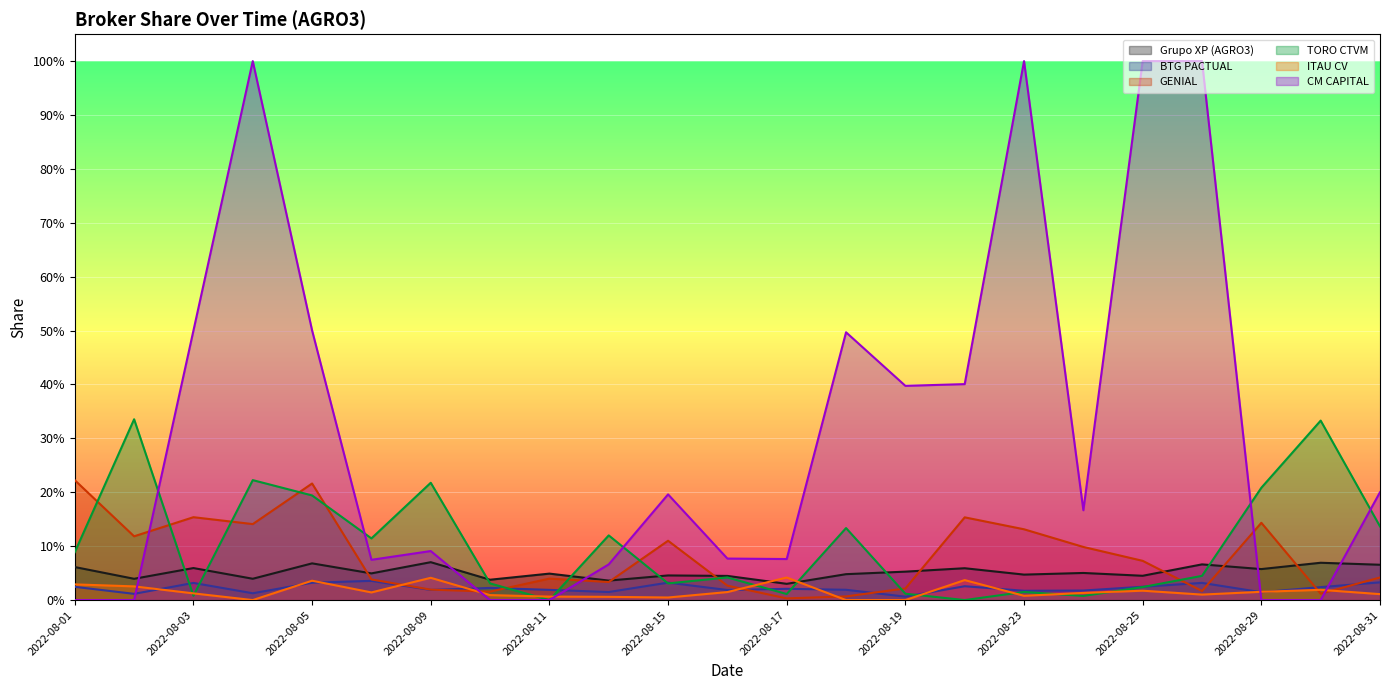

Reading left to right, extract all data points from this chart.

Grupo XP (AGRO3): 2022-08-01=0.1	2022-08-02=0.0	2022-08-03=0.1	2022-08-04=0.0	2022-08-05=0.1	2022-08-08=0.0	2022-08-09=0.1	2022-08-10=0.0	2022-08-11=0.0	2022-08-12=0.0	2022-08-15=0.0	2022-08-16=0.0	2022-08-17=0.0	2022-08-18=0.0	2022-08-19=0.1	2022-08-22=0.1	2022-08-23=0.0	2022-08-24=0.1	2022-08-25=0.0	2022-08-26=0.1	2022-08-29=0.1	2022-08-30=0.1	2022-08-31=0.1
BTG PACTUAL: 2022-08-01=0.0	2022-08-02=0.0	2022-08-03=0.0	2022-08-04=0.0	2022-08-05=0.0	2022-08-08=0.0	2022-08-09=0.0	2022-08-10=0.0	2022-08-11=0.0	2022-08-12=0.0	2022-08-15=0.0	2022-08-16=0.0	2022-08-17=0.0	2022-08-18=0.0	2022-08-19=0.0	2022-08-22=0.0	2022-08-23=0.0	2022-08-24=0.0	2022-08-25=0.0	2022-08-26=0.0	2022-08-29=0.0	2022-08-30=0.0	2022-08-31=0.0
GENIAL: 2022-08-01=0.2	2022-08-02=0.1	2022-08-03=0.2	2022-08-04=0.1	2022-08-05=0.2	2022-08-08=0.0	2022-08-09=0.0	2022-08-10=0.0	2022-08-11=0.0	2022-08-12=0.0	2022-08-15=0.1	2022-08-16=0.0	2022-08-17=0.0	2022-08-18=0.0	2022-08-19=0.0	2022-08-22=0.2	2022-08-23=0.1	2022-08-24=0.1	2022-08-25=0.1	2022-08-26=0.0	2022-08-29=0.1	2022-08-30=0.0	2022-08-31=0.0
TORO CTVM: 2022-08-01=0.1	2022-08-02=0.3	2022-08-03=0.0	2022-08-04=0.2	2022-08-05=0.2	2022-08-08=0.1	2022-08-09=0.2	2022-08-10=0.0	2022-08-11=0.0	2022-08-12=0.1	2022-08-15=0.0	2022-08-16=0.0	2022-08-17=0.0	2022-08-18=0.1	2022-08-19=0.0	2022-08-22=0.0	2022-08-23=0.0	2022-08-24=0.0	2022-08-25=0.0	2022-08-26=0.0	2022-08-29=0.2	2022-08-30=0.3	2022-08-31=0.1
ITAU CV: 2022-08-01=0.0	2022-08-02=0.0	2022-08-03=0.0	2022-08-04=0.0	2022-08-05=0.0	2022-08-08=0.0	2022-08-09=0.0	2022-08-10=0.0	2022-08-11=0.0	2022-08-12=0.0	2022-08-15=0.0	2022-08-16=0.0	2022-08-17=0.0	2022-08-18=0.0	2022-08-19=0.0	2022-08-22=0.0	2022-08-23=0.0	2022-08-24=0.0	2022-08-25=0.0	2022-08-26=0.0	2022-08-29=0.0	2022-08-30=0.0	2022-08-31=0.0
CM CAPITAL: 2022-08-01=0.0	2022-08-02=0.0	2022-08-03=0.5	2022-08-04=1.0	2022-08-05=0.5	2022-08-08=0.1	2022-08-09=0.1	2022-08-10=0.0	2022-08-11=0.0	2022-08-12=0.1	2022-08-15=0.2	2022-08-16=0.1	2022-08-17=0.1	2022-08-18=0.5	2022-08-19=0.4	2022-08-22=0.4	2022-08-23=1.0	2022-08-24=0.2	2022-08-25=1.0	2022-08-26=1.0	2022-08-29=0.0	2022-08-30=0.0	2022-08-31=0.2